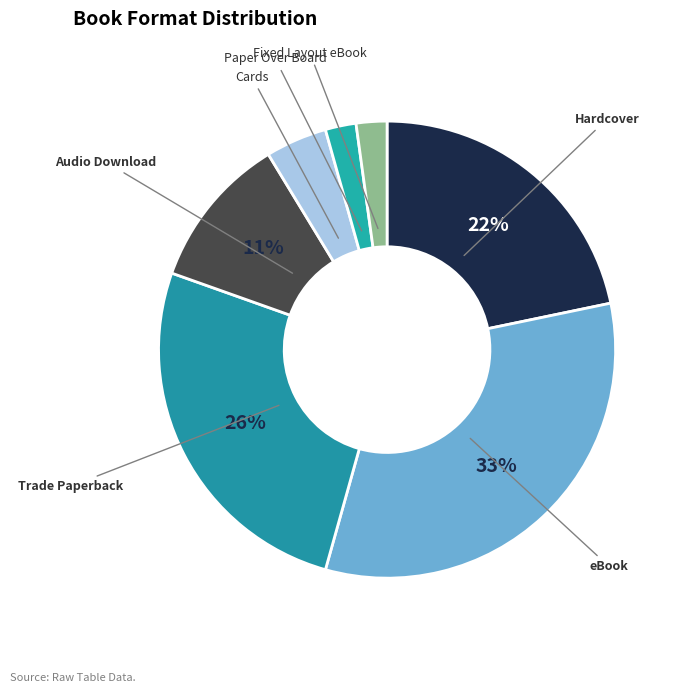

How many segments does this pie chart have?

7